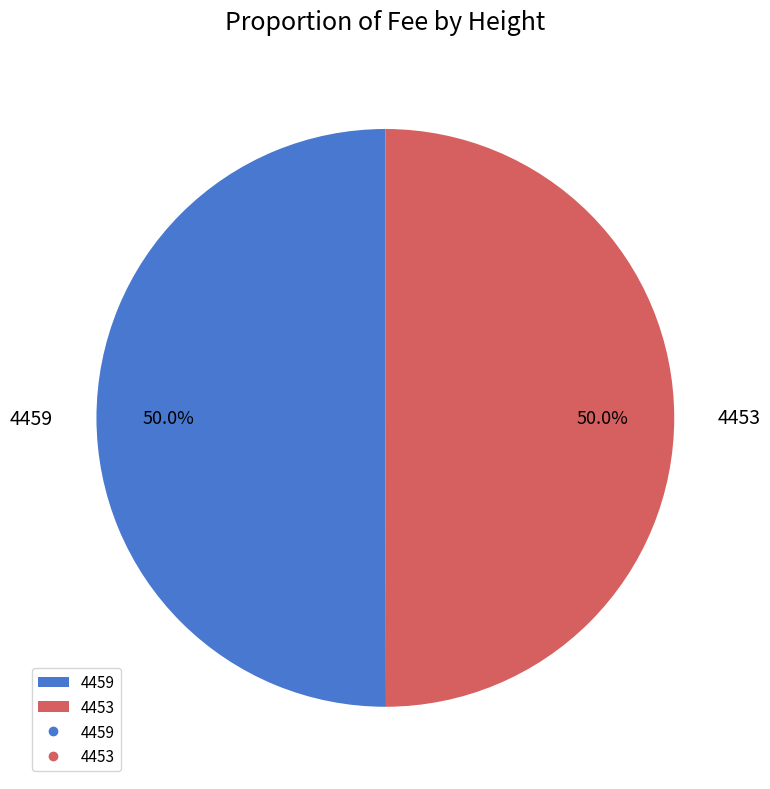

Count the number of slices in the pie.

2